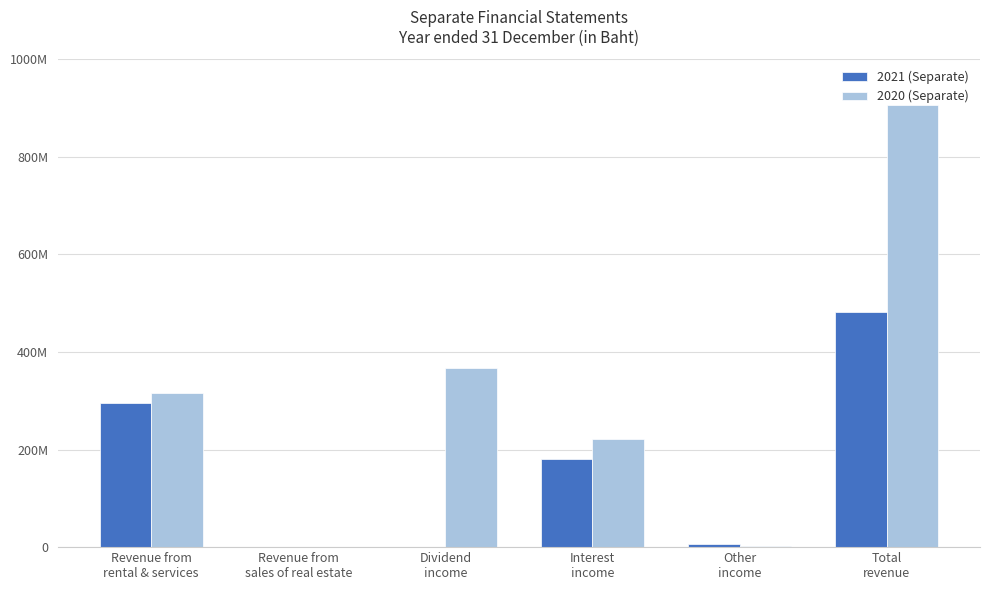

Are the bars horizontal?

No